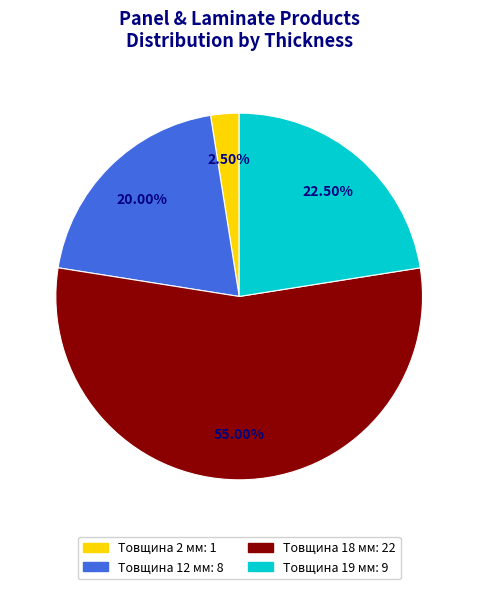

To the nearest percent, what is the difference between the largest and smallest slice percentages?

52%